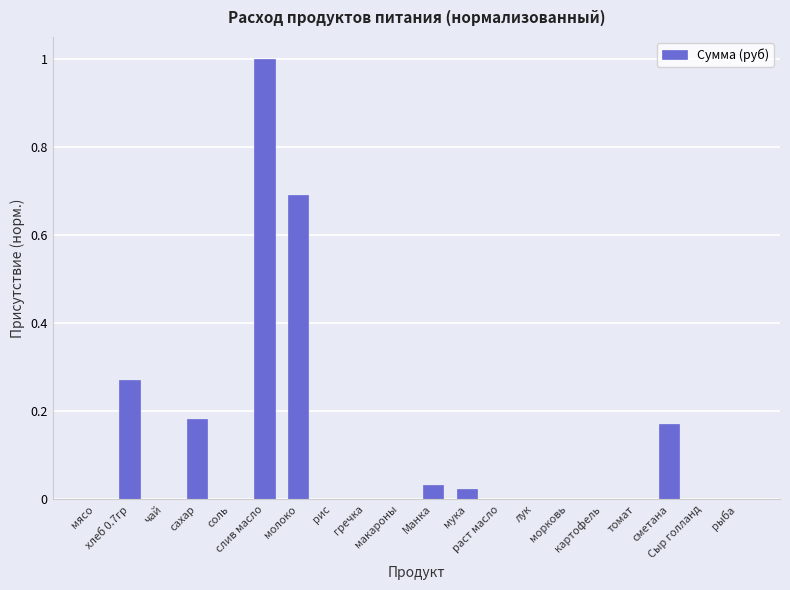

What is the sum of all values?

2.4